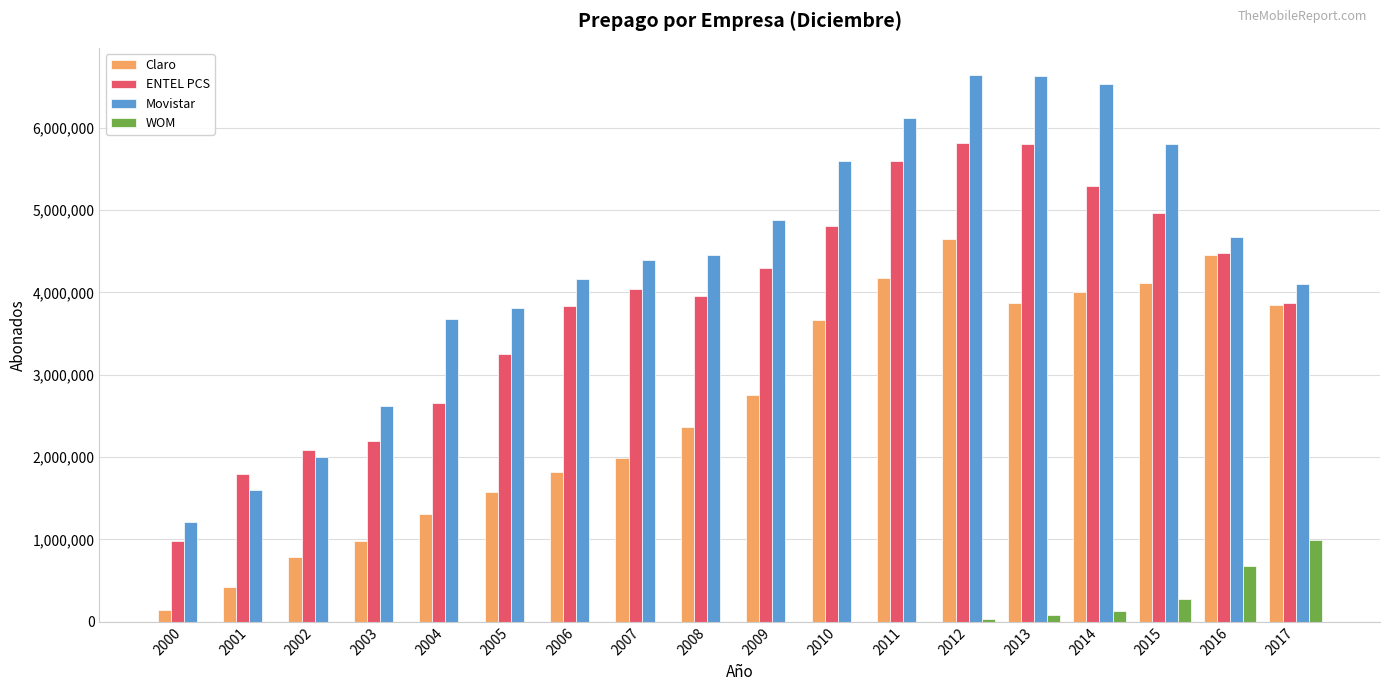

What are all the series names shown in the legend?

Claro, ENTEL PCS, Movistar, WOM